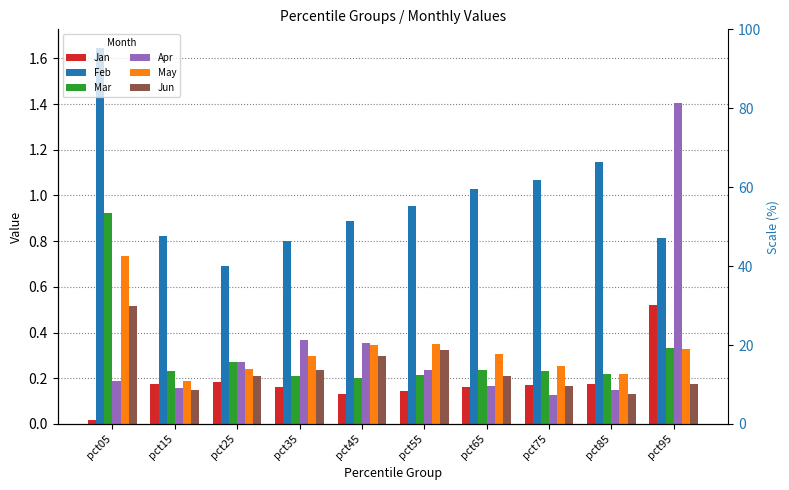

How many bars are there in each group?

6